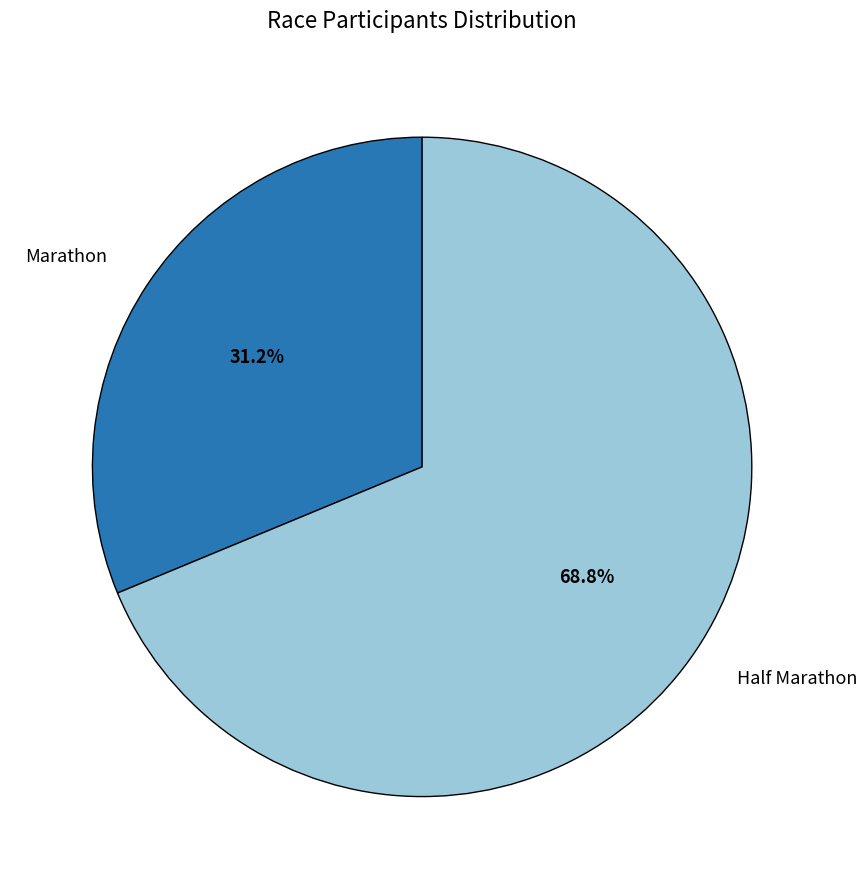

What is the total percentage of Marathon and Half Marathon?

100.0%